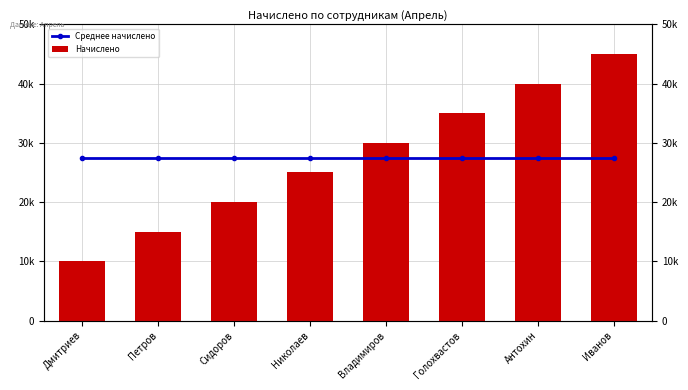

What is the label of the 5th bar from the right?

Николаев